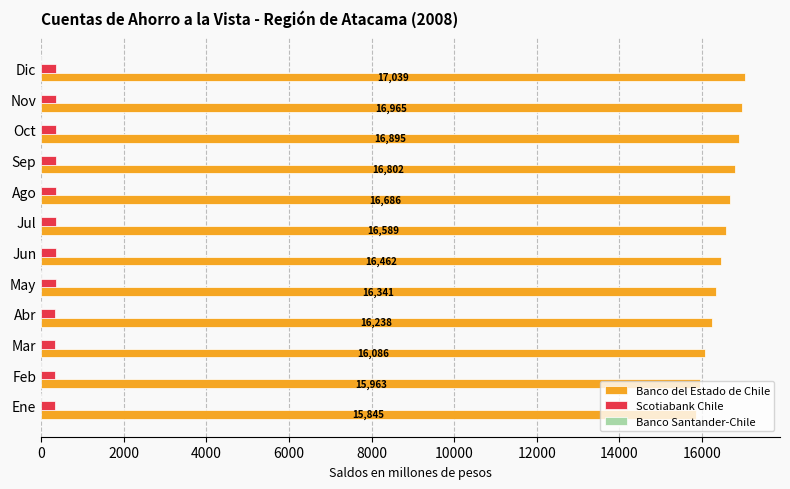

Which series has the largest total across all categories?

Banco del Estado de Chile